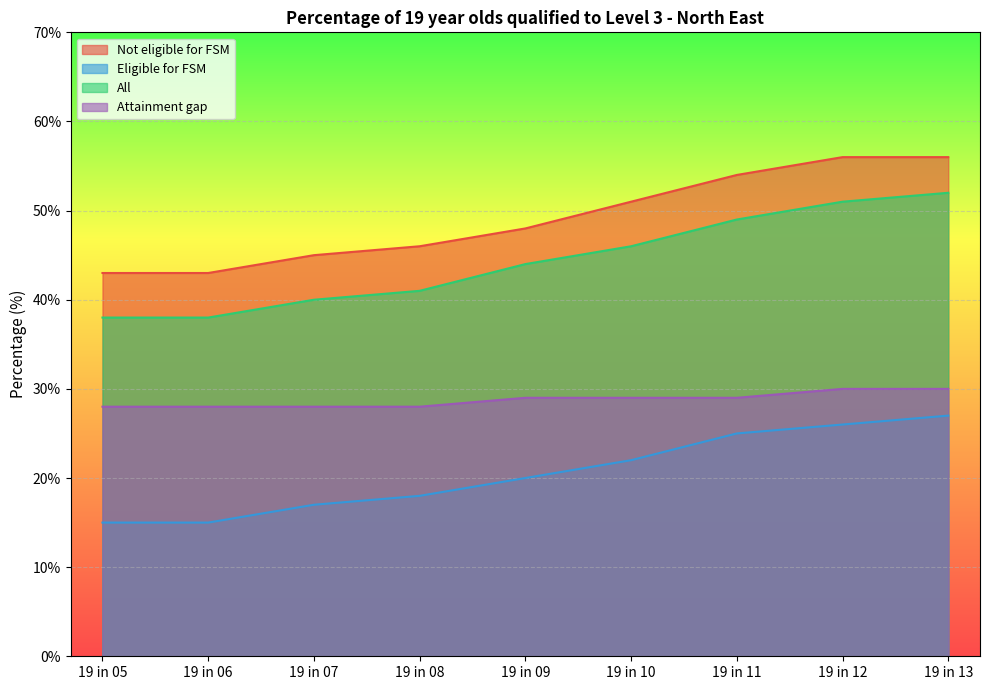

Which series changed the most between 19 in 08 and 19 in 09?

All